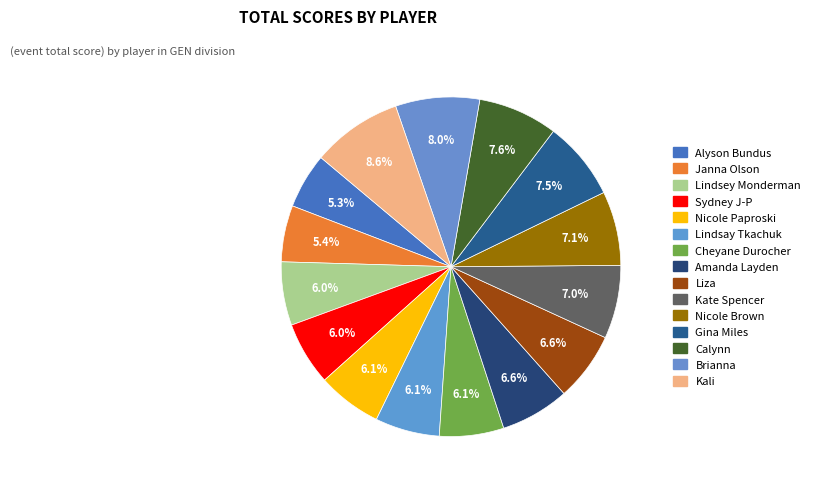

Count the number of slices in the pie.

15